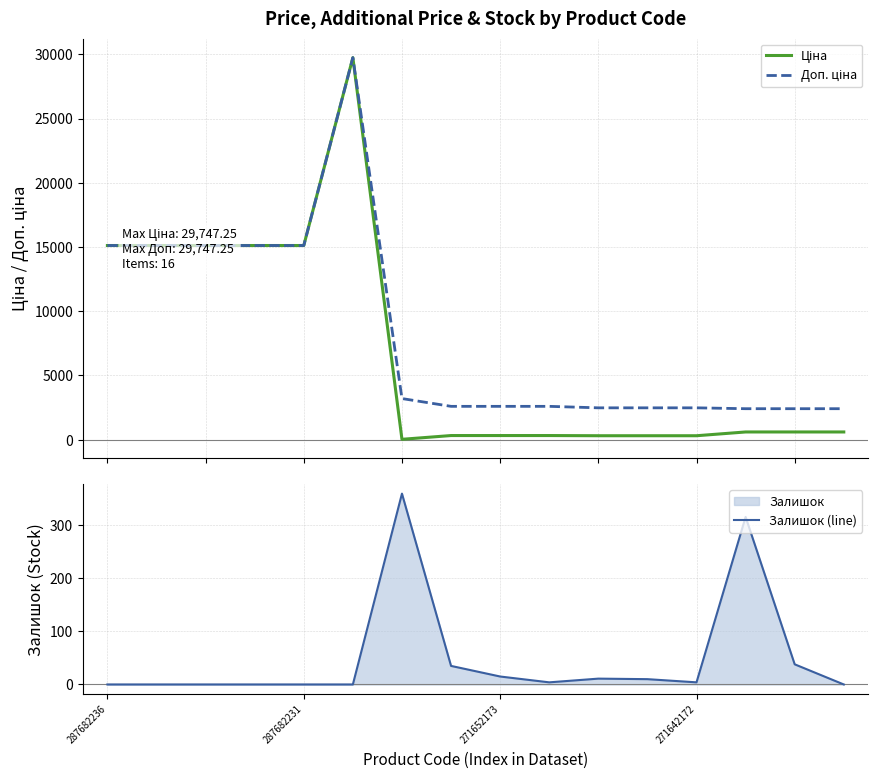

Reading left to right, what are all the values shown in this chart?

Ціна: 15120.0	15120.0	15120.0	15120.0	15120.0	29747.2	32.0	324.8	324.8	324.8	310.3	310.3	310.3	603.7	603.7	603.7
Доп. ціна: 15120.0	15120.0	15120.0	15120.0	15120.0	29747.2	3205.0	2598.3	2598.3	2598.3	2482.4	2482.4	2482.4	2414.8	2414.8	2414.8
Залишок (line): 0.0	0.0	0.0	0.0	0.0	0.0	360.0	35.0	15.0	4.0	11.0	10.0	4.0	316.0	38.0	0.0